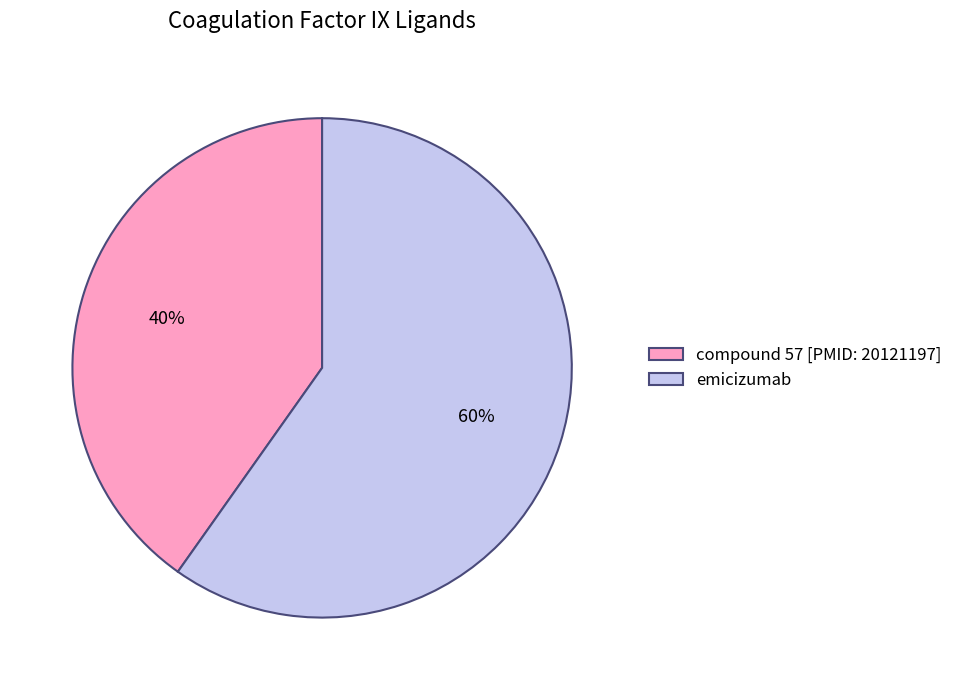

Combined, do compound 57 [PMID: 20121197] and emicizumab account for over 50%?

Yes